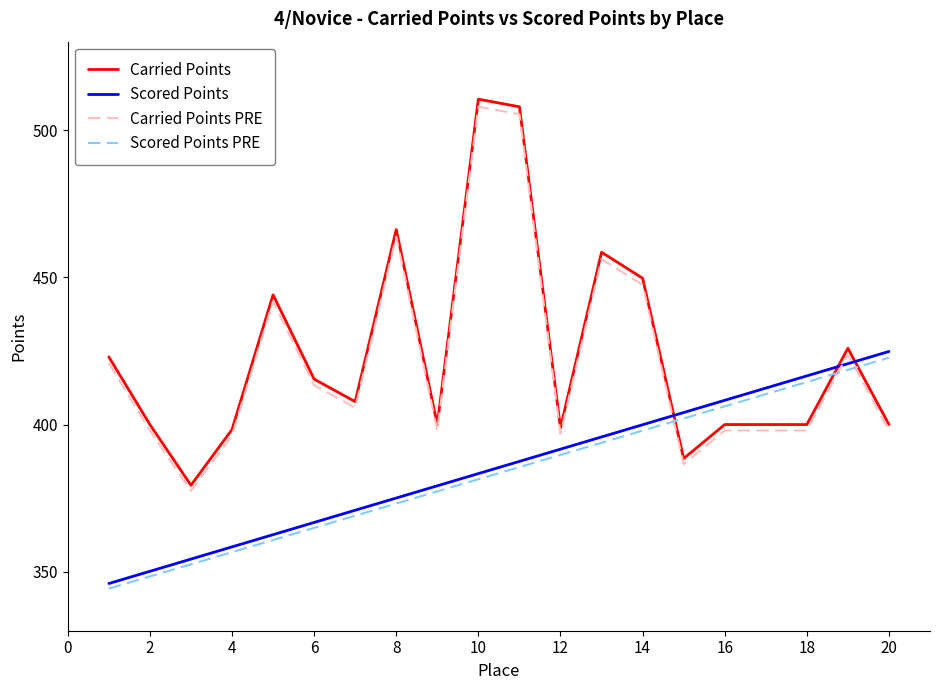

Which series ends up on top after the final intersection of Carried Points PRE and Scored Points?

Scored Points